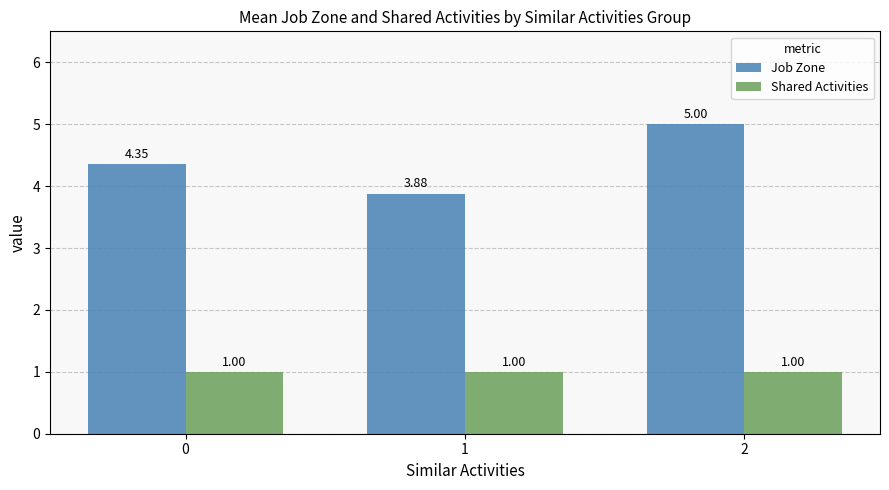

What value does the Shared Activities series have at 1?

1.0